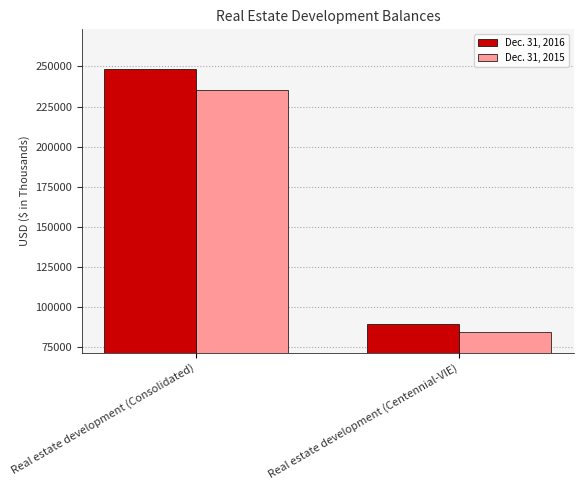

What is the minimum value shown in the chart?

84194